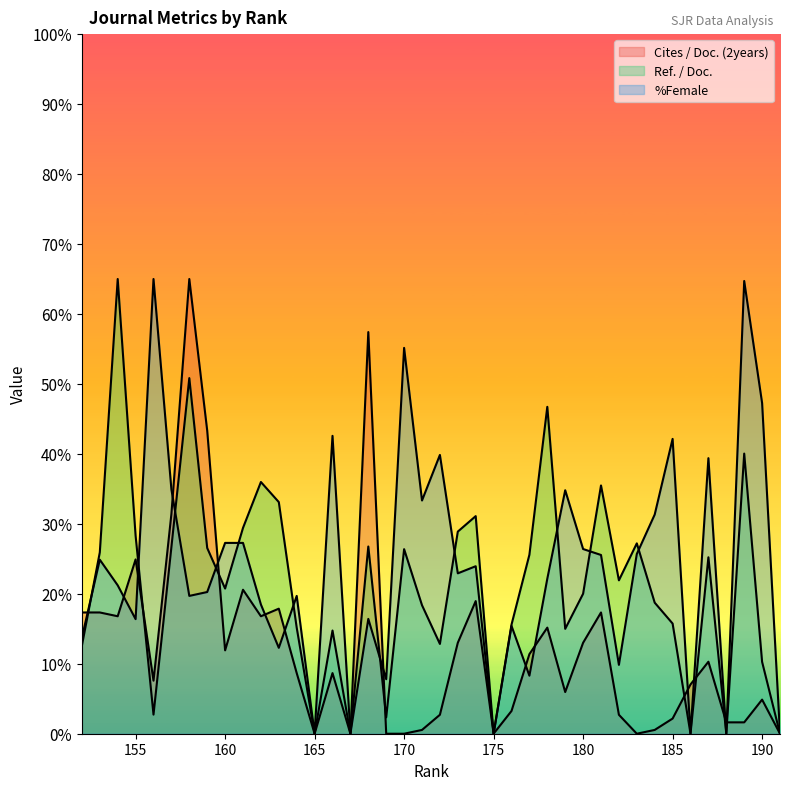

True or false: Ref. / Doc. and %Female intersect in this chart.

True